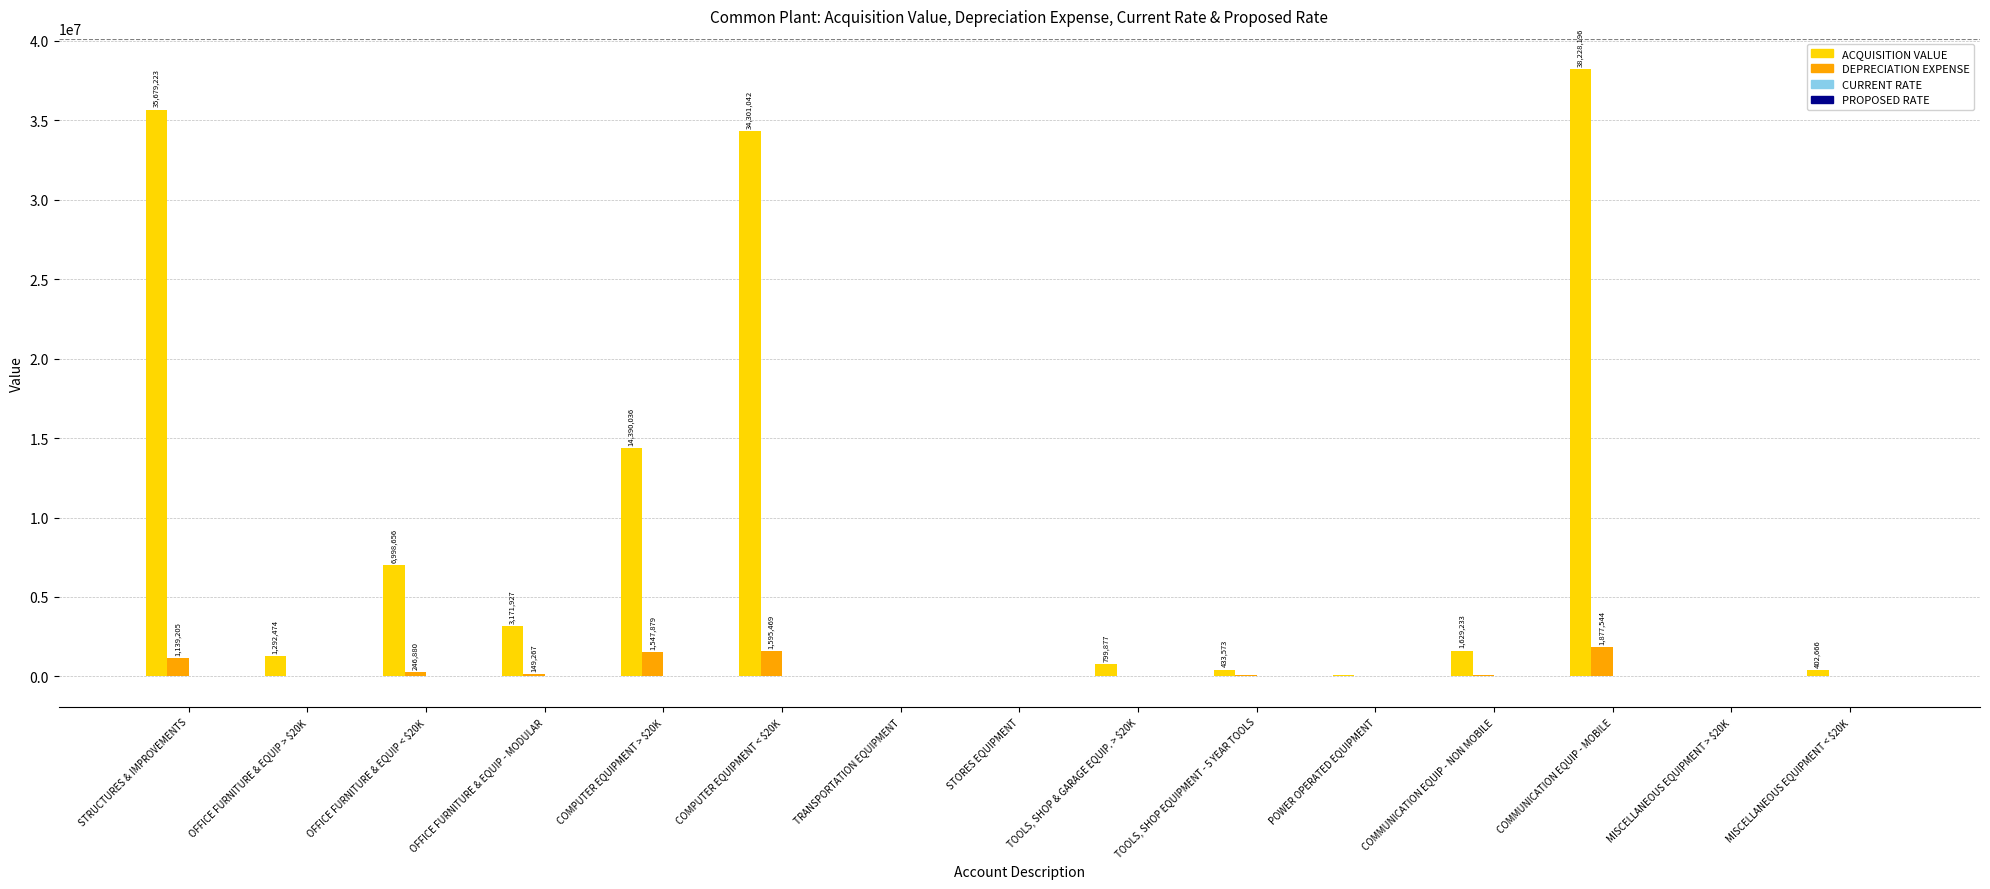

Which series has the largest total across all categories?

ACQUISITION VALUE